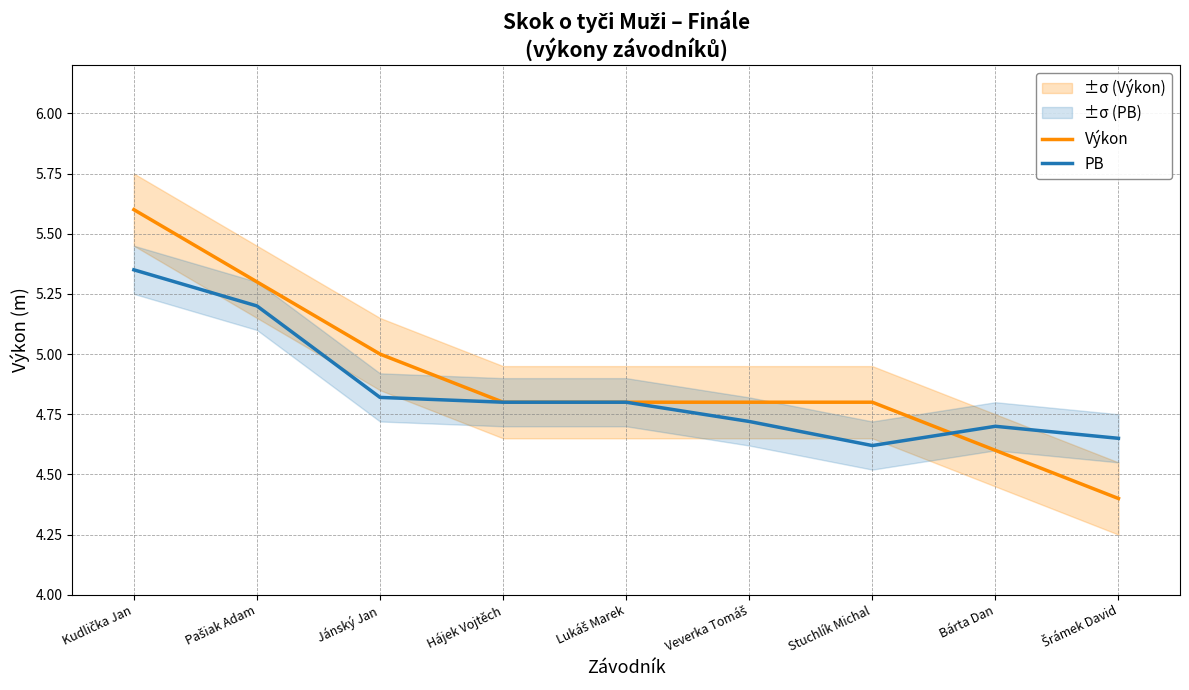

What value does the PB series have at Jánský Jan?

4.8